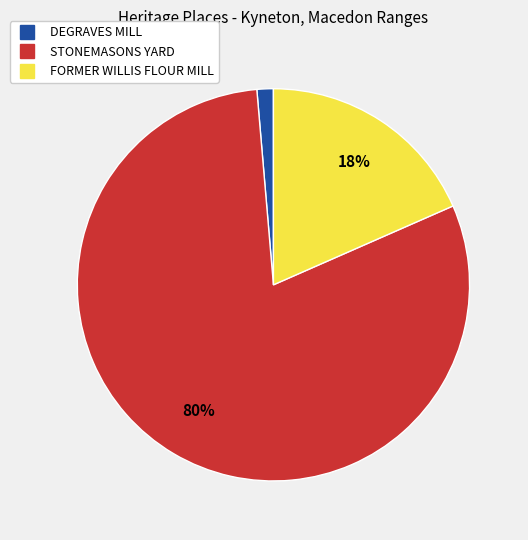

True or false: DEGRAVES MILL accounts for 1% of the total.

True